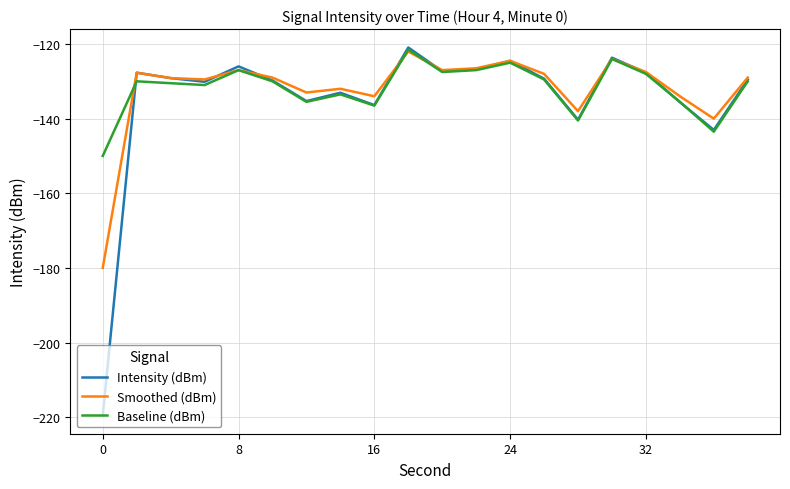

What is the maximum value for Smoothed (dBm)?

-122.0